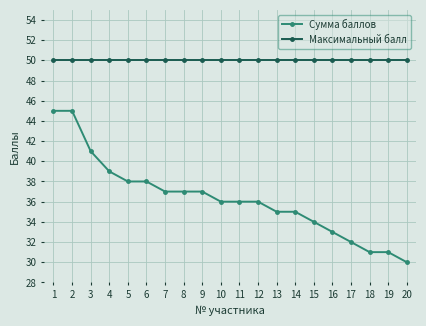

How many lines are shown in the chart?

2